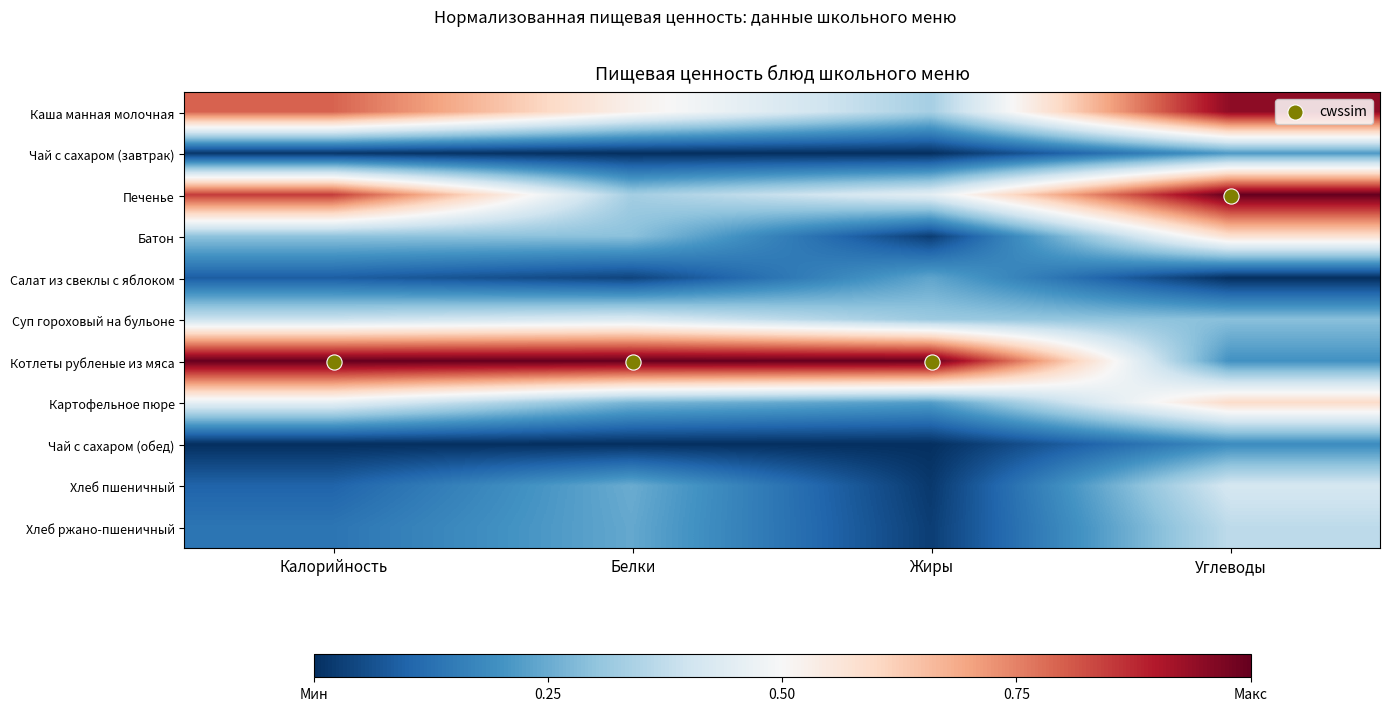

At how many categories does at least one series exceed 0?

4